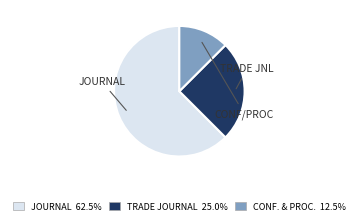

Is there any slice that represents more than half of the pie?

Yes